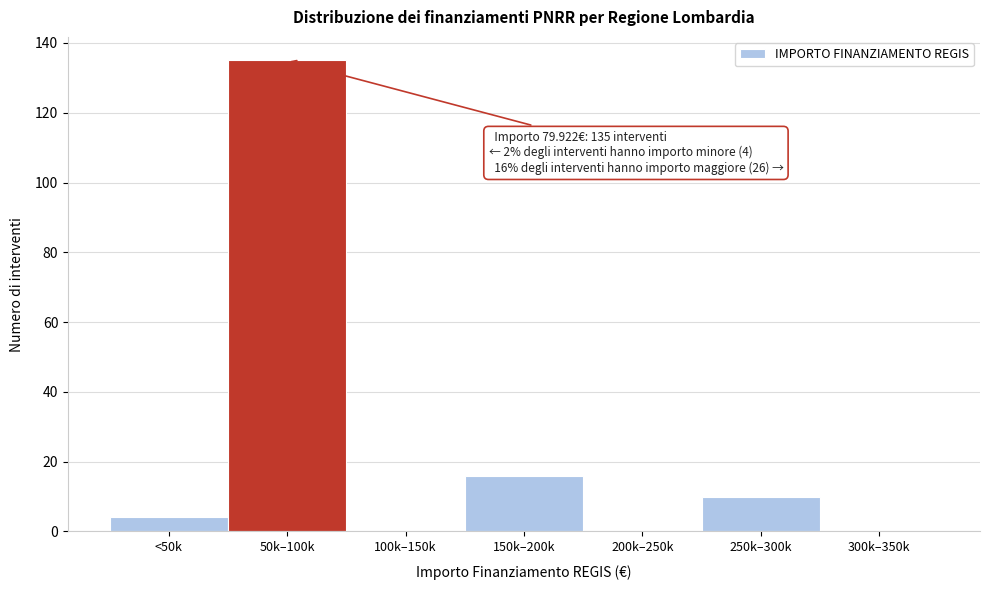

Reading left to right, extract all data points from this chart.

<50k=4	50k–100k=135	100k–150k=0	150k–200k=16	200k–250k=0	250k–300k=10	300k–350k=0